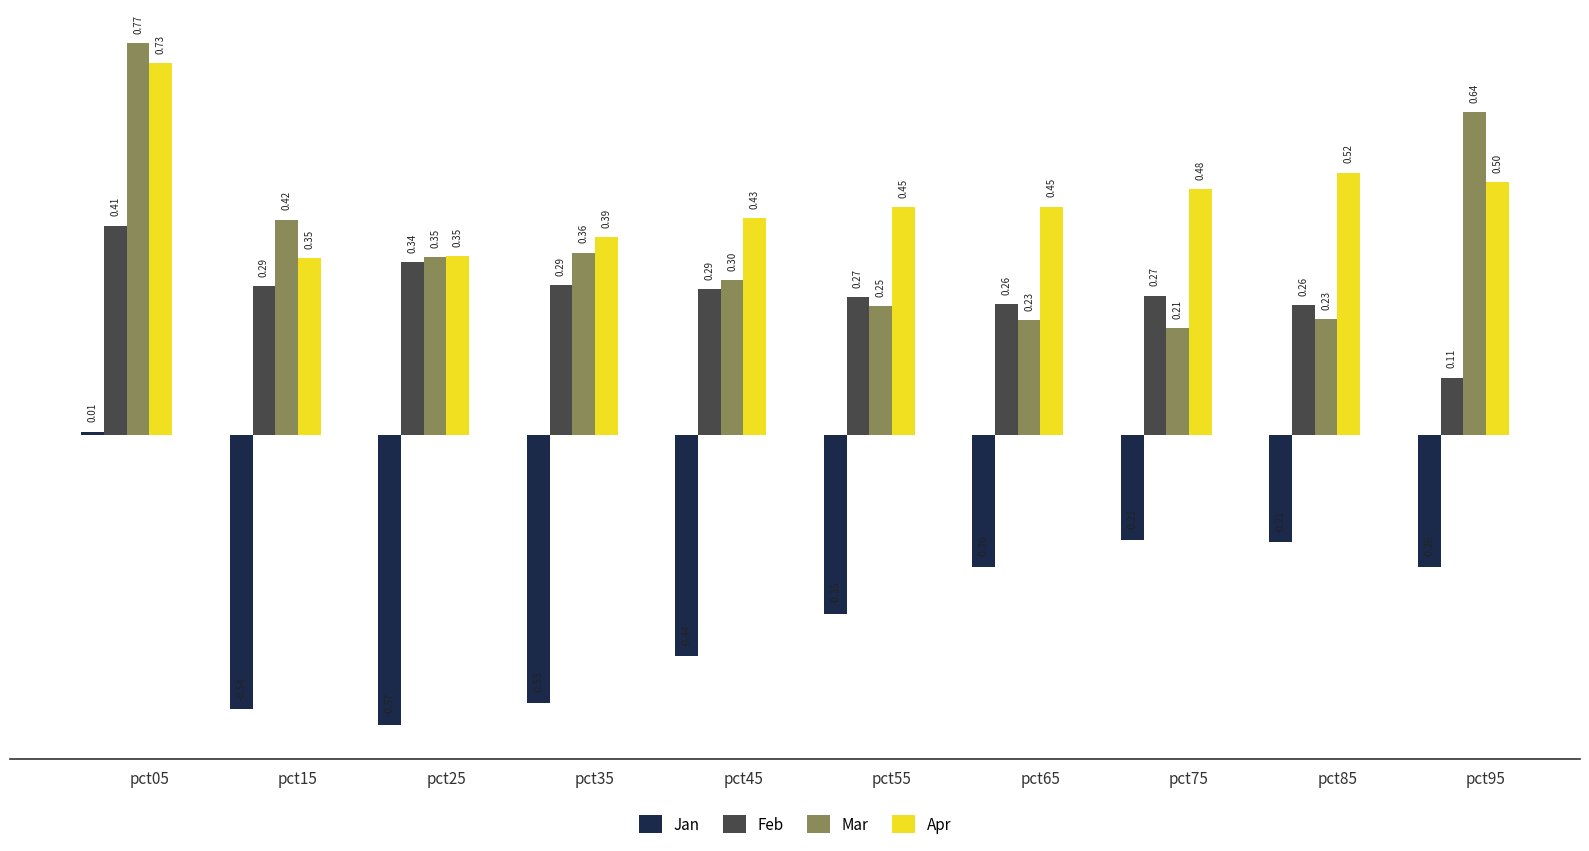

Which series has the widest spread of values?

Jan